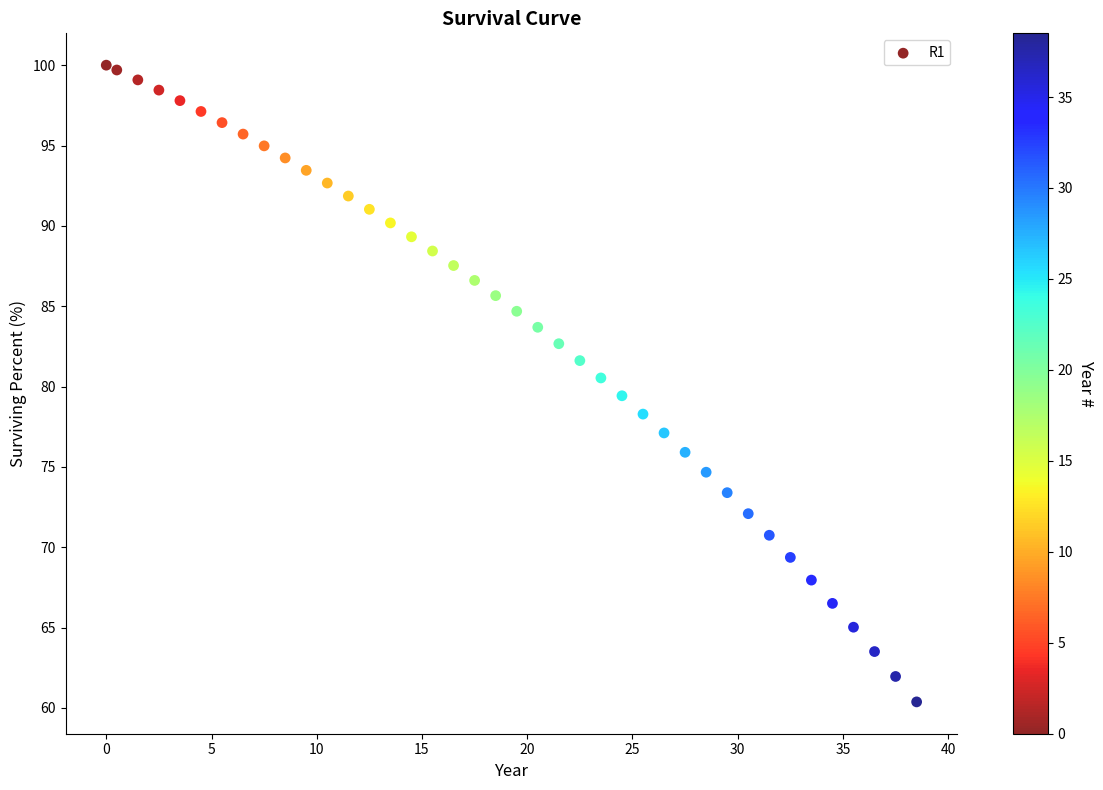

What is the range of Y values (max minus min)?

39.6